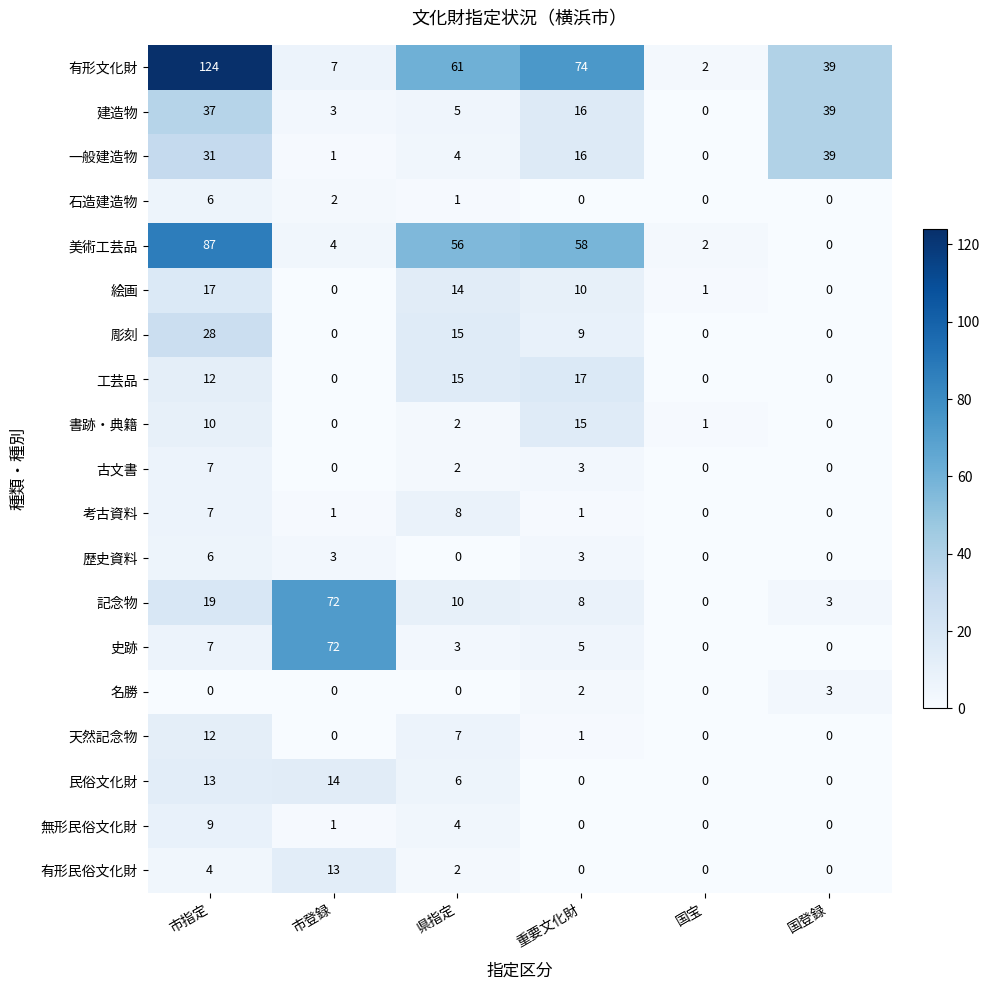

What is the difference between the highest and lowest values at 市指定?

124